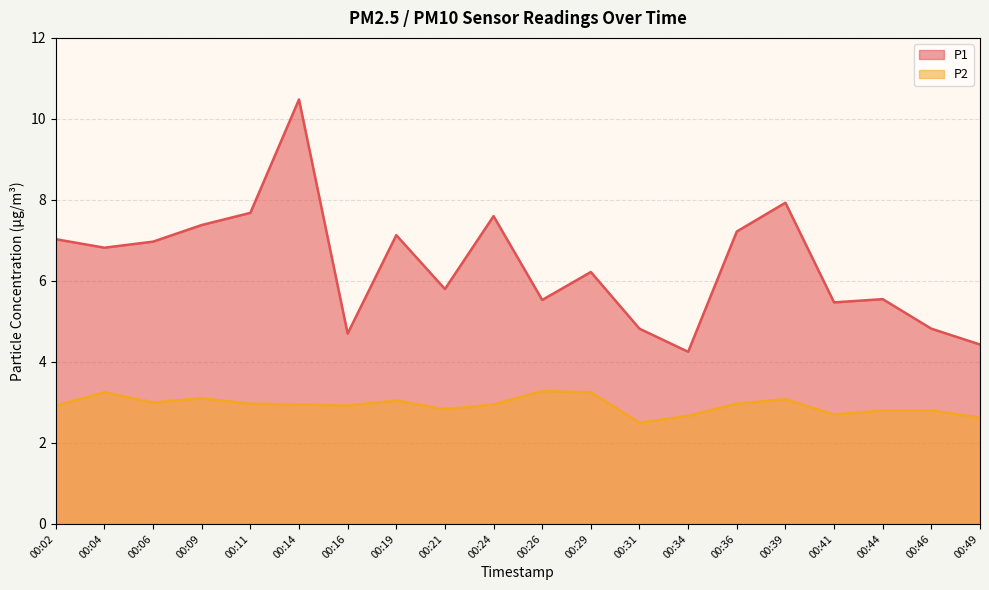

How many lines are shown in the chart?

2